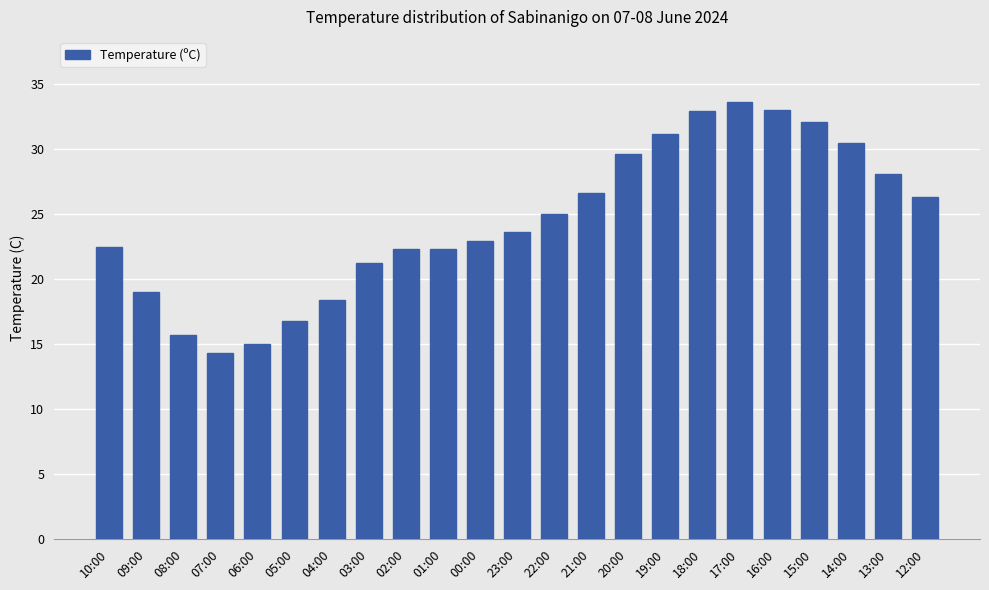

How many series are shown in this chart?

1